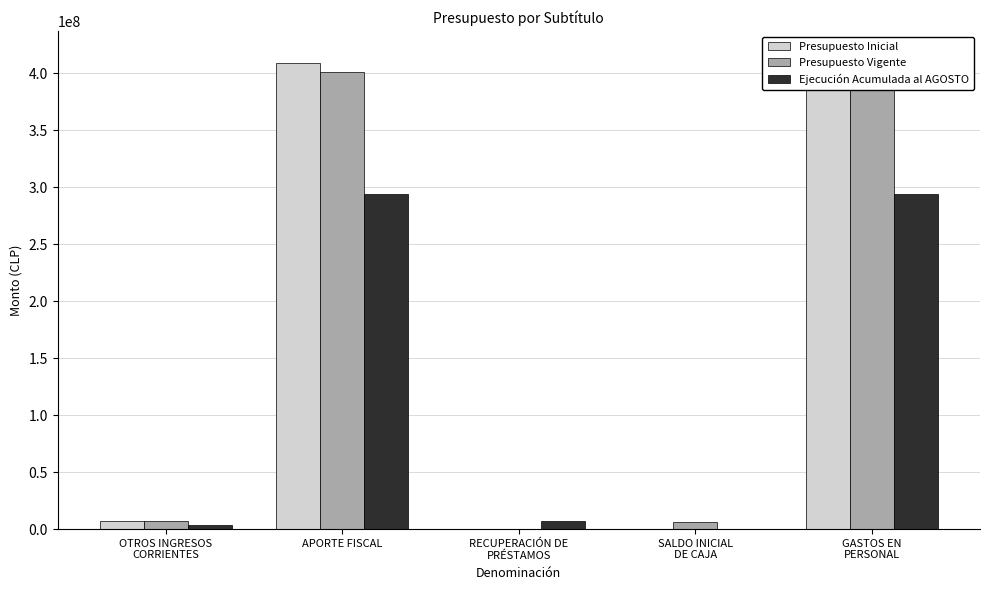

What are all the series names shown in the legend?

Presupuesto Inicial, Presupuesto Vigente, Ejecución Acumulada al AGOSTO